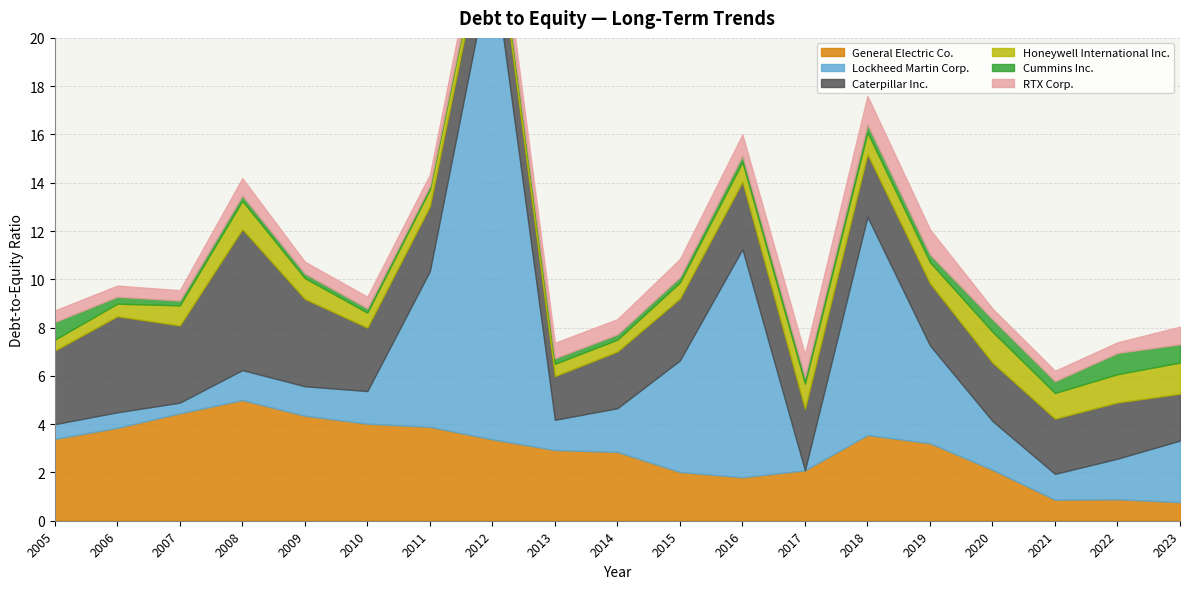

Is it true that RTX Corp. equals 0.5 at 2017?

False